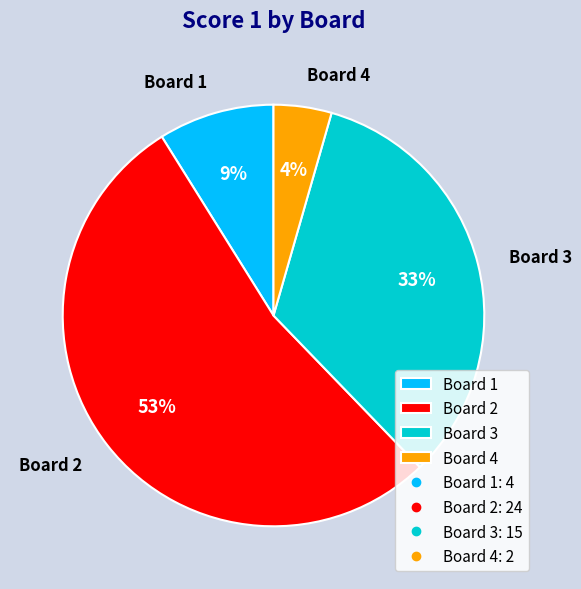

Is it true that Board 1 is 9% of the pie?

True